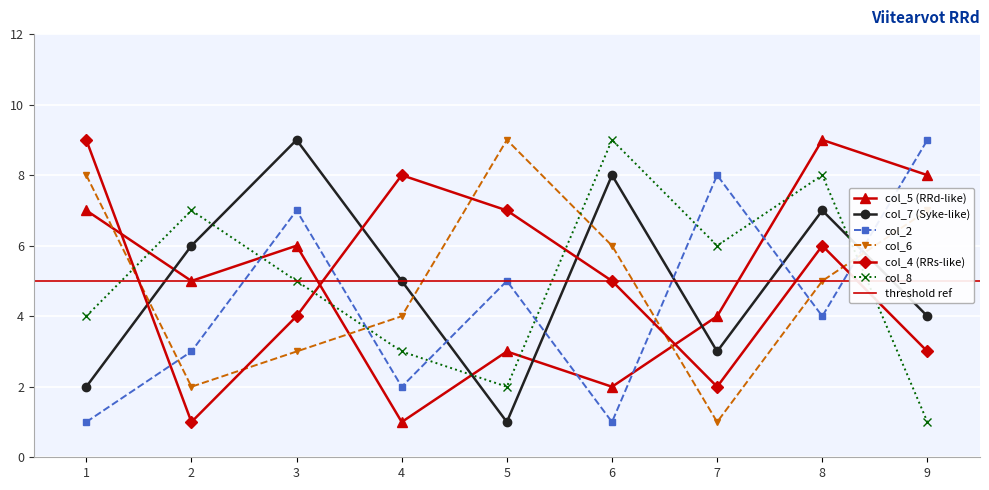

What is the difference between the second highest and second lowest values in the col_5 series?

6